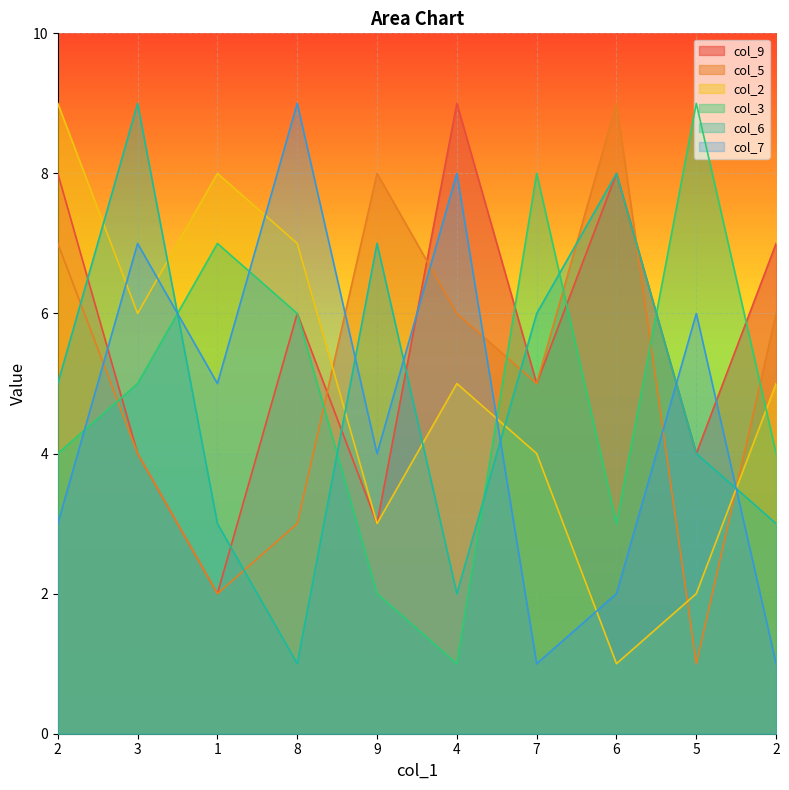

What are all the series names shown in the legend?

col_9, col_5, col_2, col_3, col_6, col_7